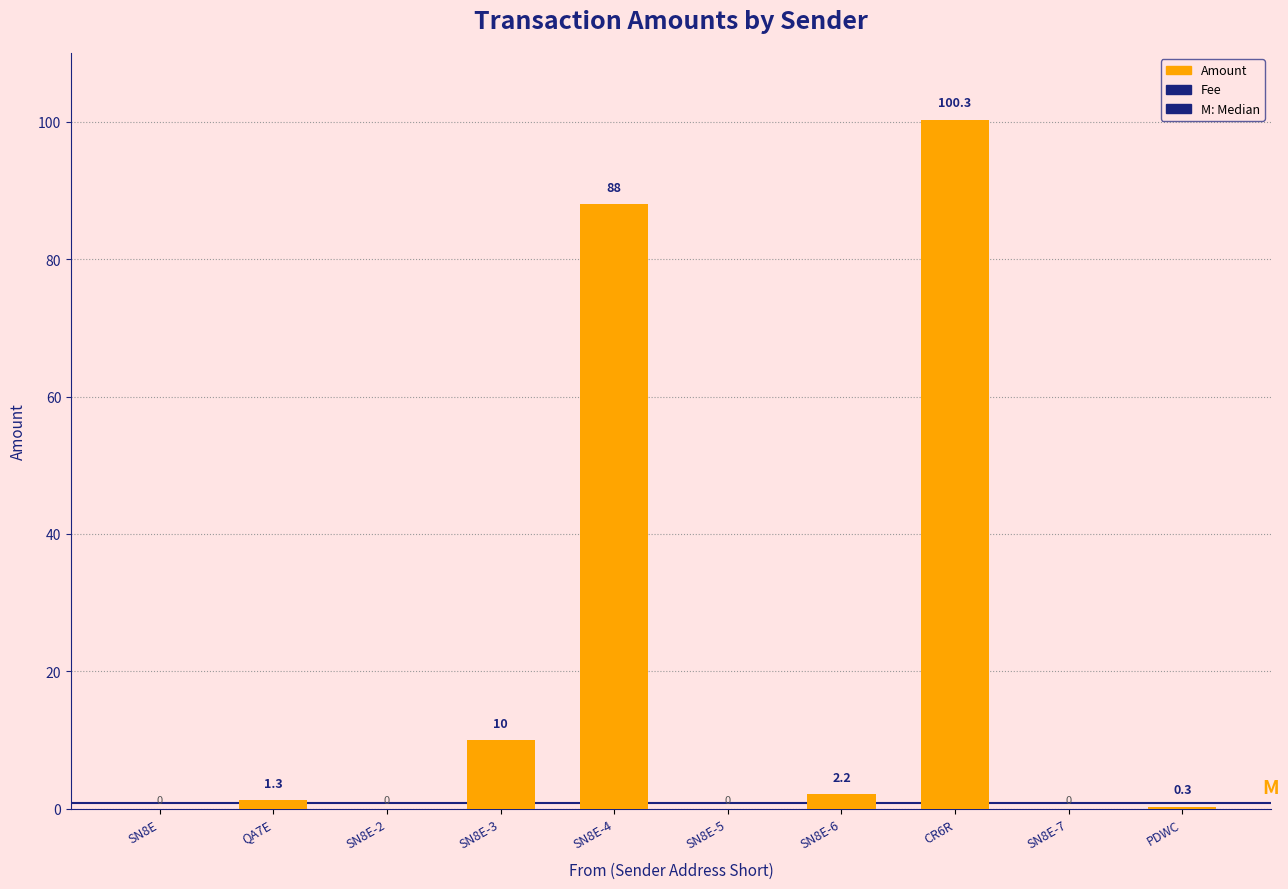

Is it true that Amount equals 0.0 at SN8E-7?

True